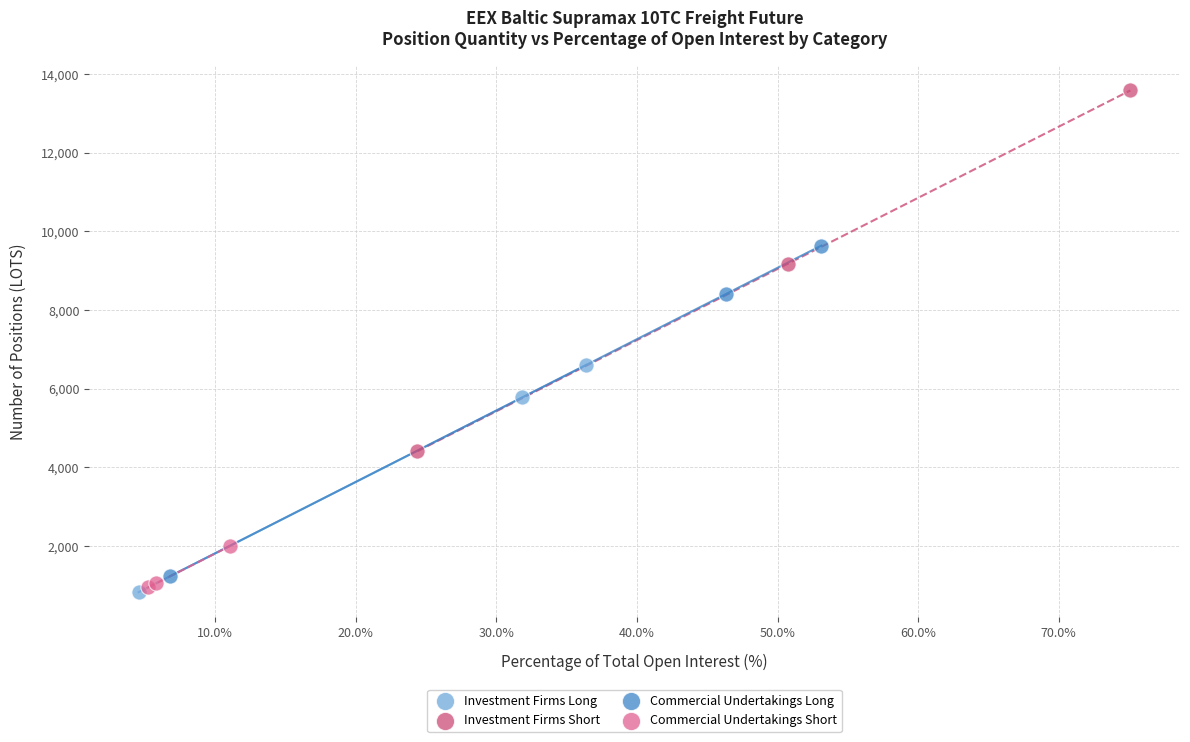

Which series reaches the minimum Y coordinate?

Investment Firms Long